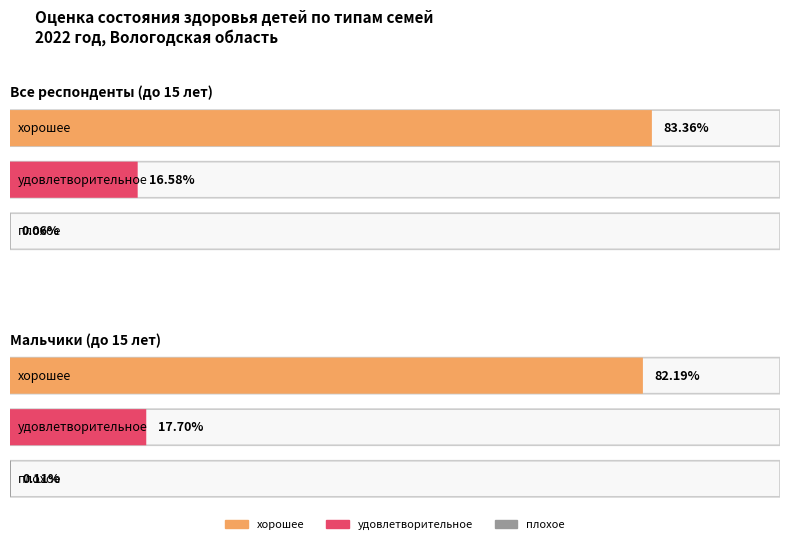

What is the highest value of the удовлетворительное series?

17.7